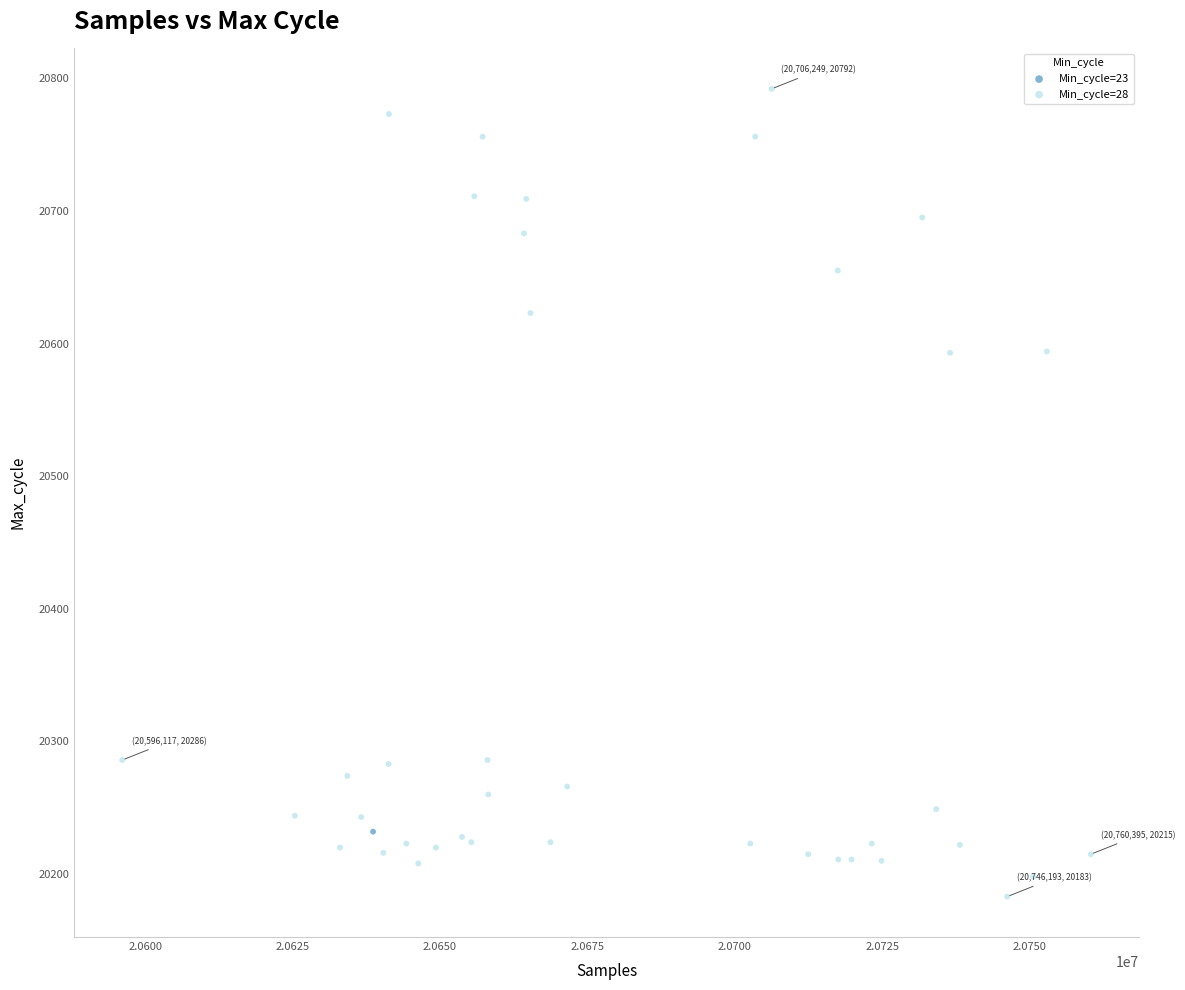

What are all the series names shown in the legend?

Min_cycle=23, Min_cycle=28